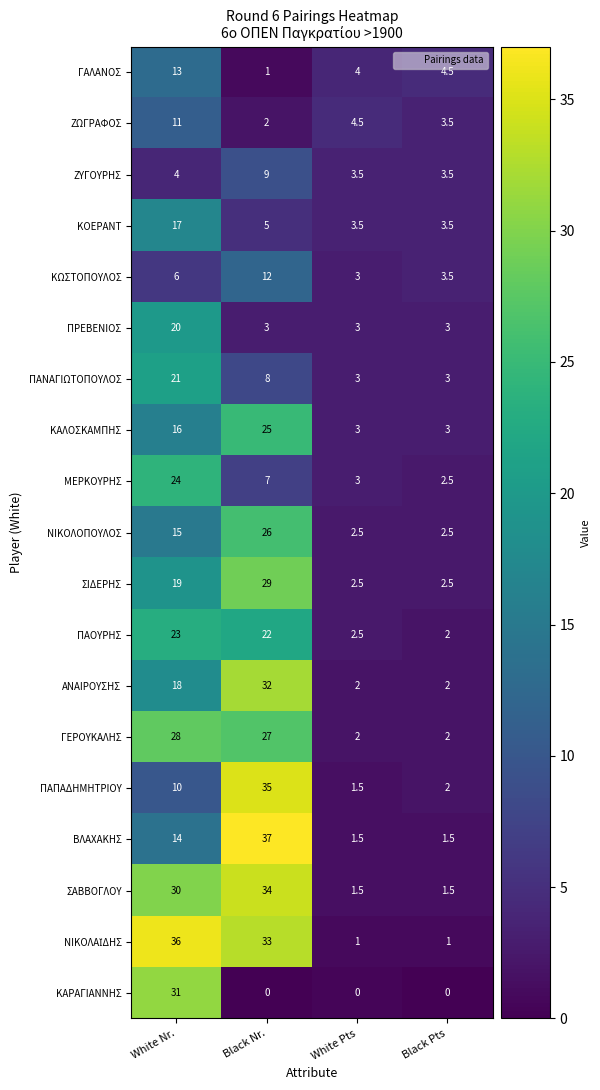

The ΑΝΑΙΡΟΥΣΗΣ series shows 23.7 at White Nr.. True or false?

False